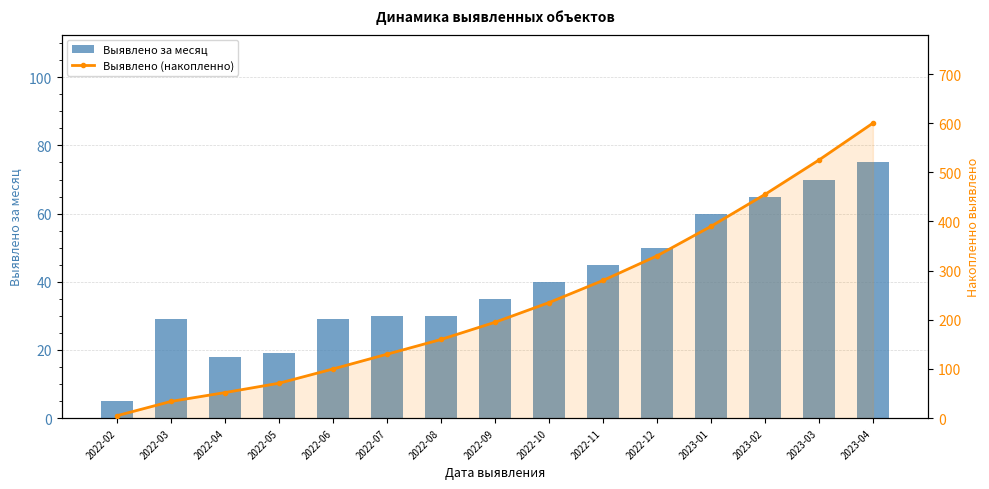

What is the highest value of the Выявлено (накопленно) series?

600